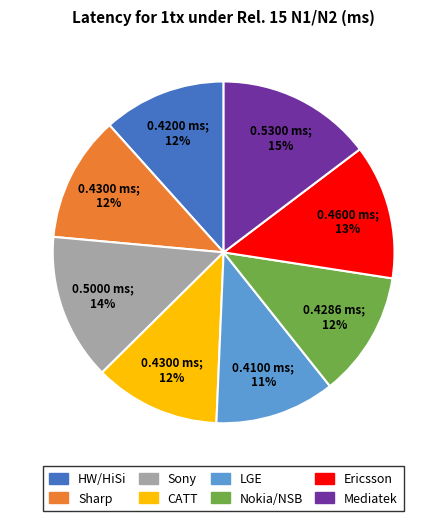

Between Sharp and LGE, which is larger?

Sharp